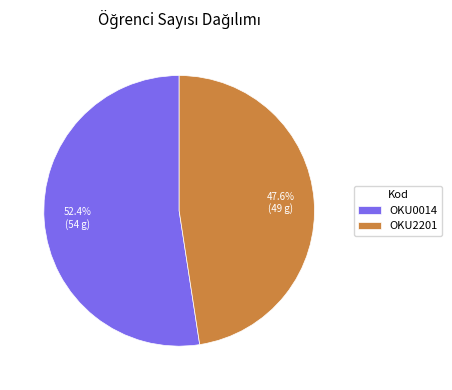

To the nearest percent, what portion does OKU2201 represent?

48%